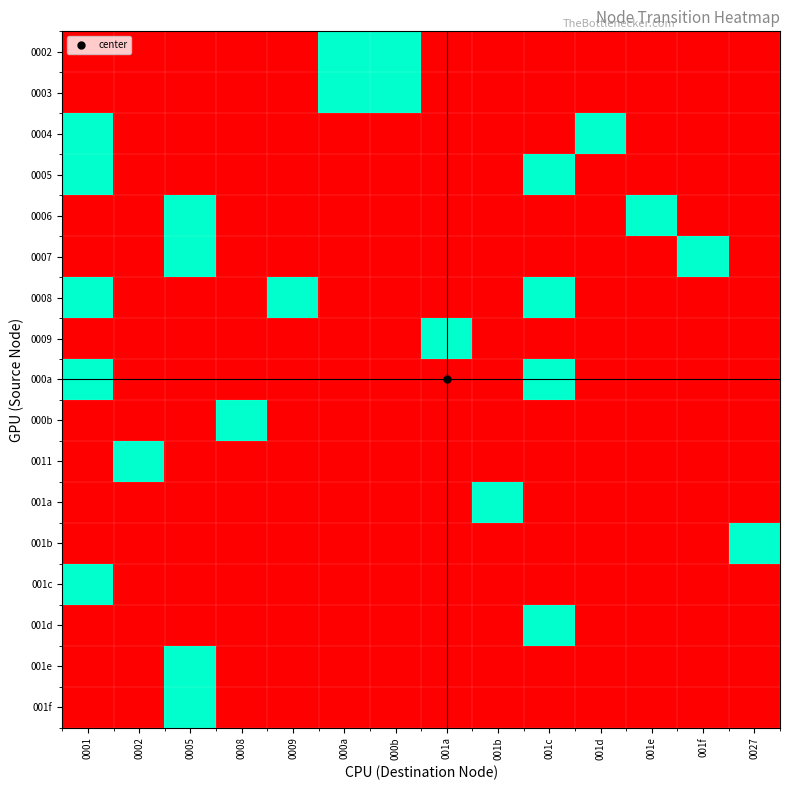

At which category is the sum across all series the highest?

0001